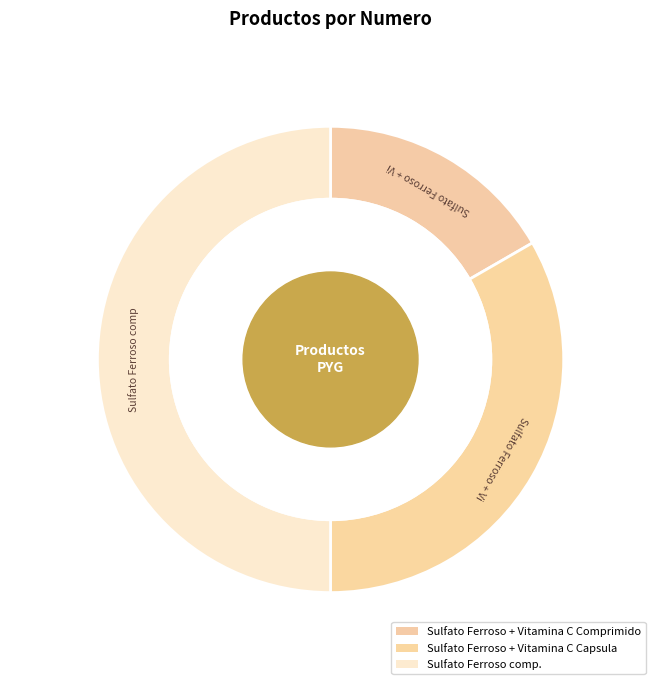

Count the number of slices in the pie.

3